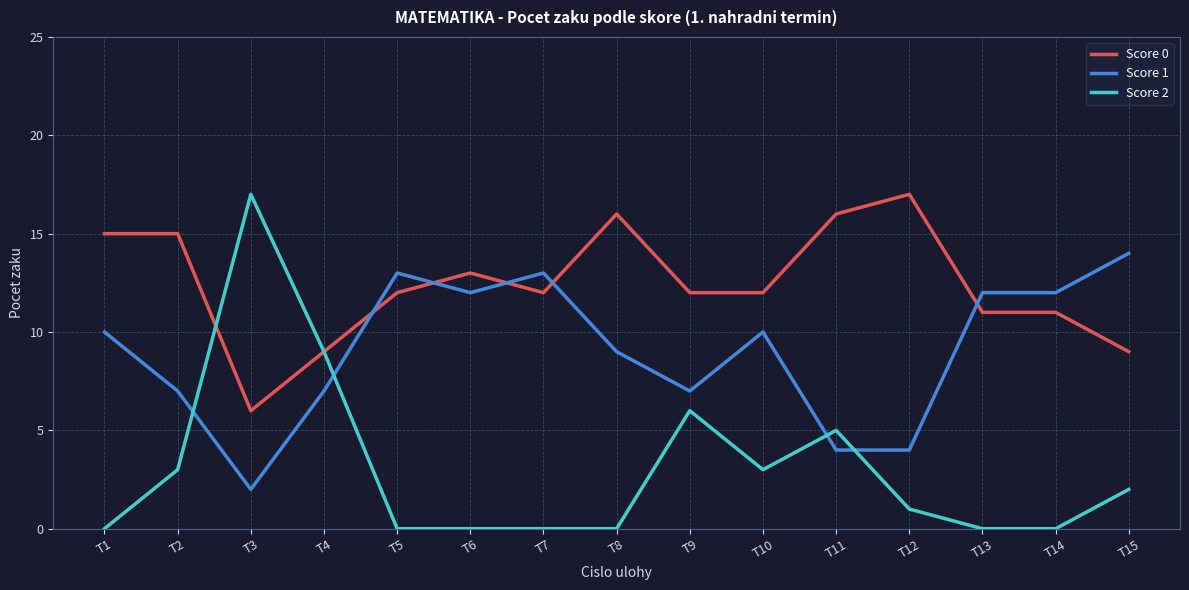

What are all the series names shown in the legend?

Score 0, Score 1, Score 2